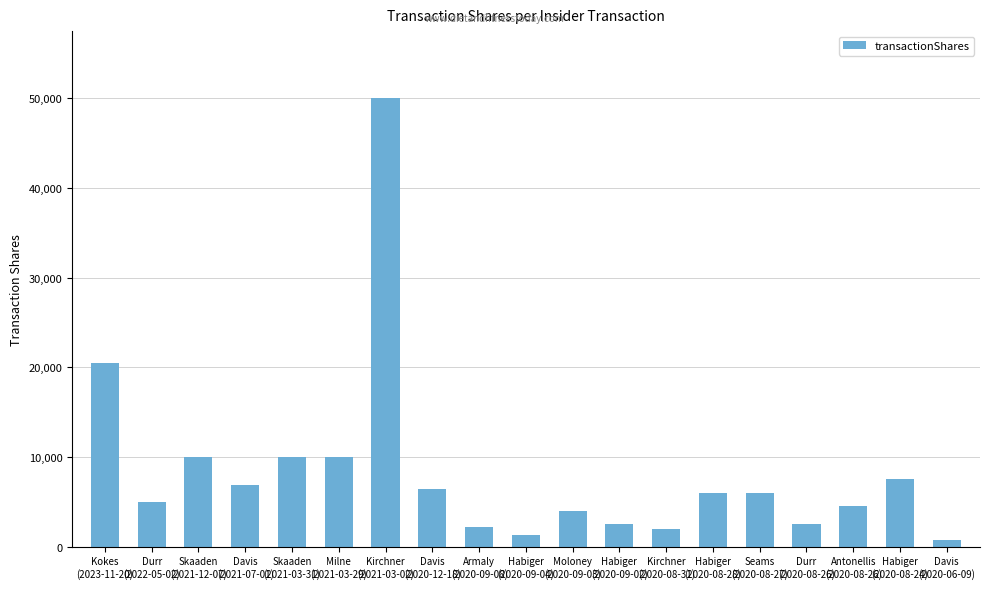

How many bars are there in total?

19